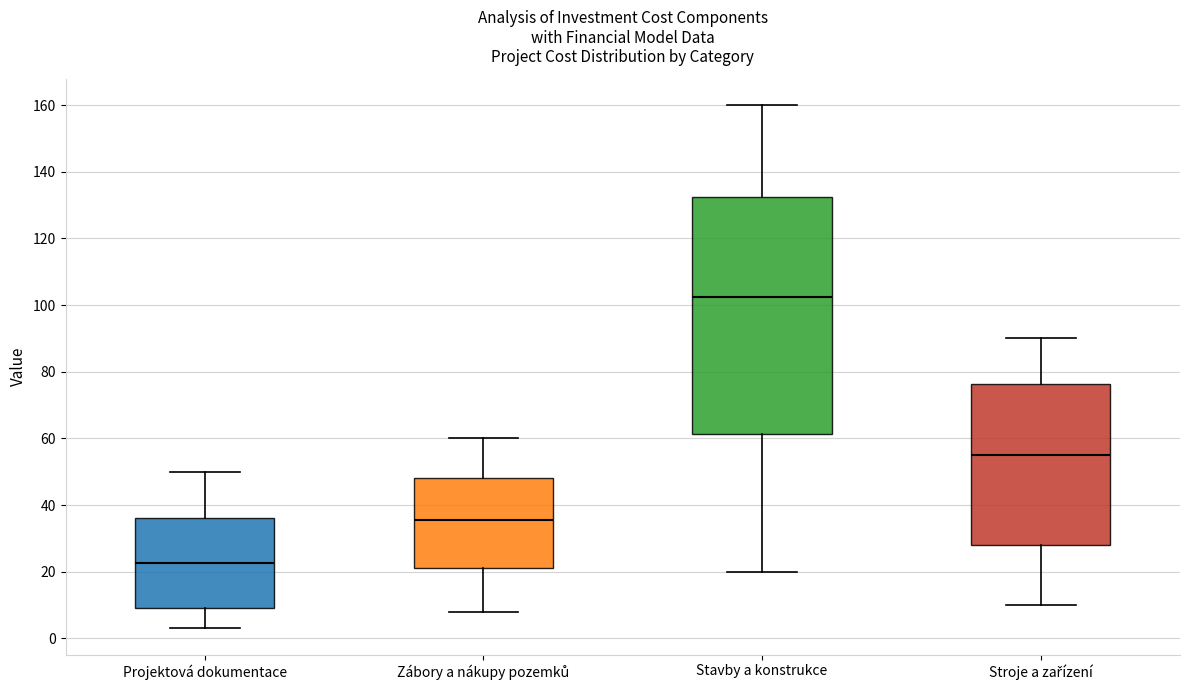

Reading left to right, read every box against the y-axis: the position of its median line, the range the box covers, and the ends of its whiskers. The values are not printed on the chart, so give them approximately, as read against the axis.

Projektová dokumentace: median 22, box 10 to 36, whiskers 4 to 50
Zábory a nákupy pozemků: median 36, box 22 to 48, whiskers 8 to 60
Stavby a konstrukce: median 102, box 62 to 132, whiskers 20 to 160
Stroje a zařízení: median 56, box 28 to 76, whiskers 10 to 90